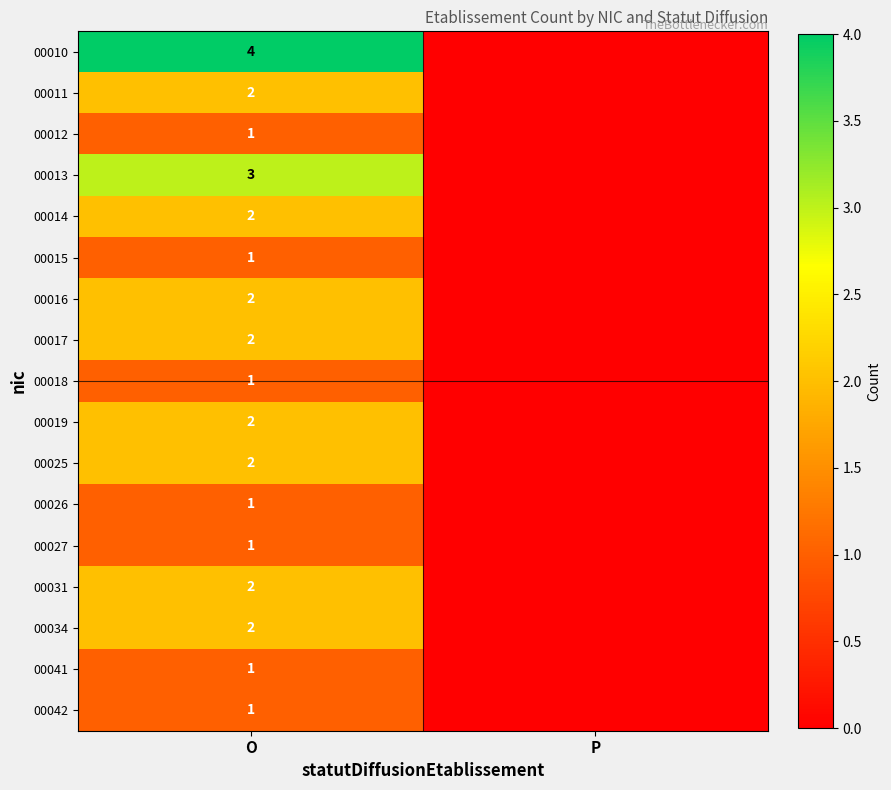

What is the spread (max minus min) of values at O?

3